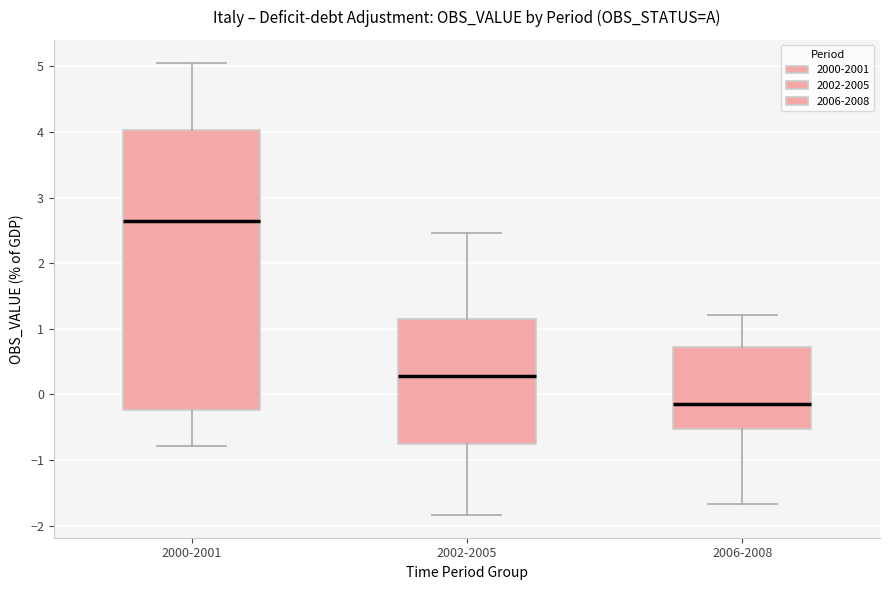

Where is the upper edge of the box for 2000-2001 on the y-axis? The values are not printed on the chart, so give them approximately, as read against the axis.

4.0